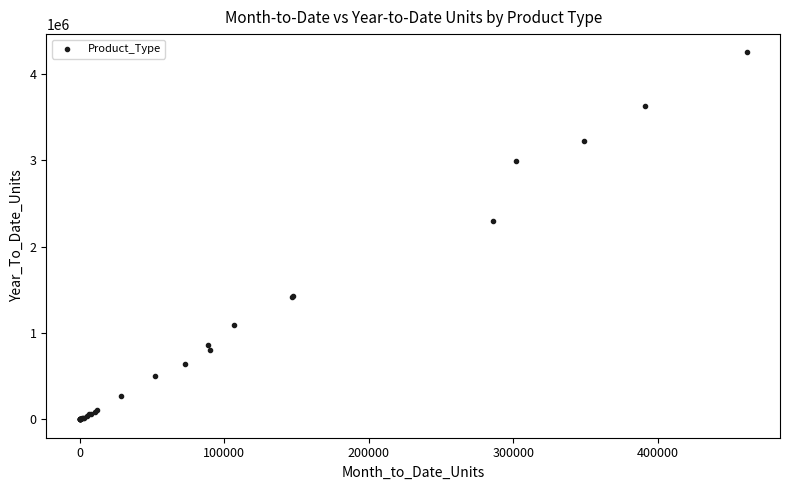

What Y value in the scatter plot is closest to 2122452?

2297977